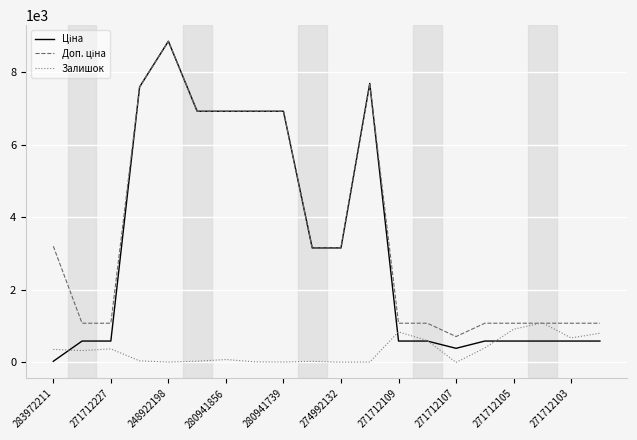

Rank the series by their maximum value, from highest to lowest.

Ціна, Доп. ціна, Залишок